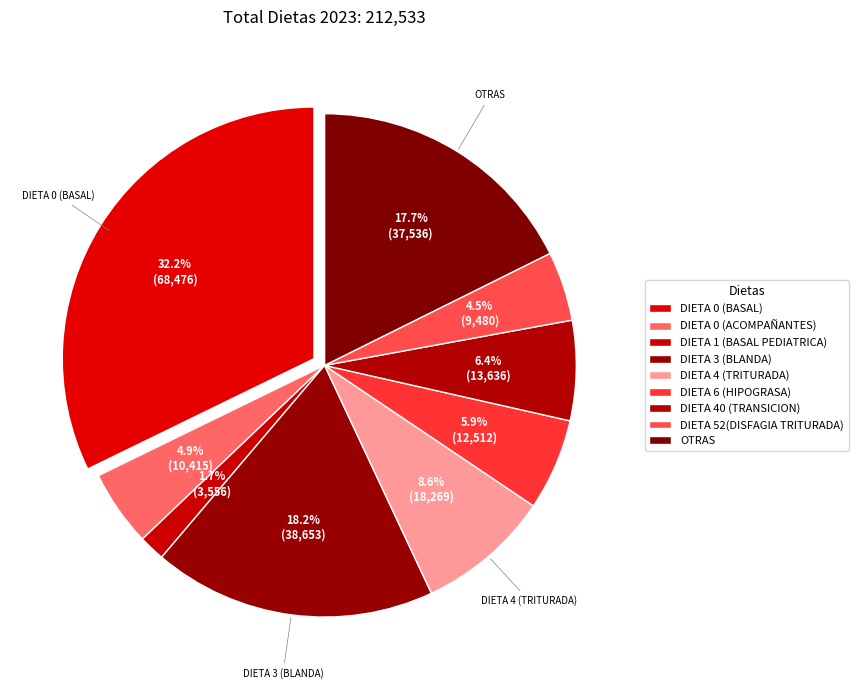

Is it true that DIETA 6 (HIPOGRASA) is 6% of the pie?

True